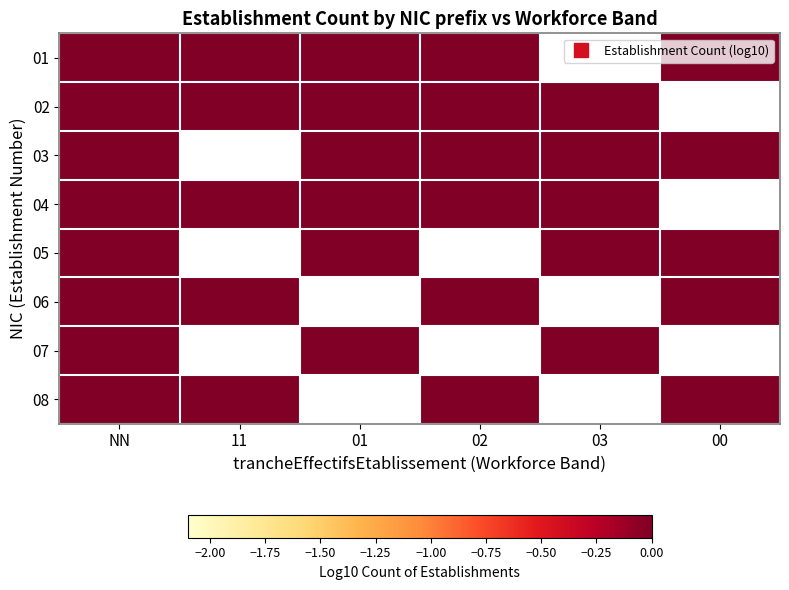

Rank the series by their average value, from highest to lowest.

01, 02, 03, 04, 05, 06, 07, 08